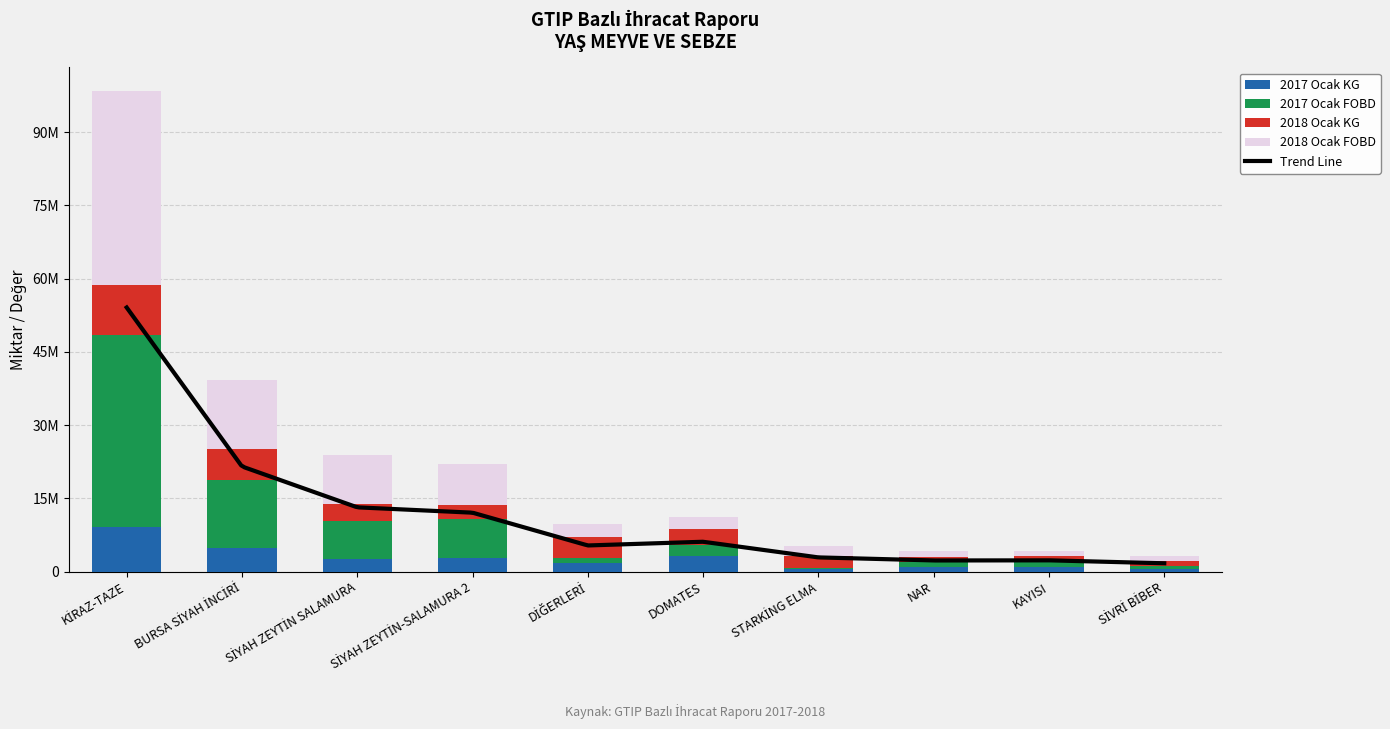

Rank the series by their maximum value, from lowest to highest.

2017 Ocak KG, 2018 Ocak KG, 2017 Ocak FOBD, 2018 Ocak FOBD